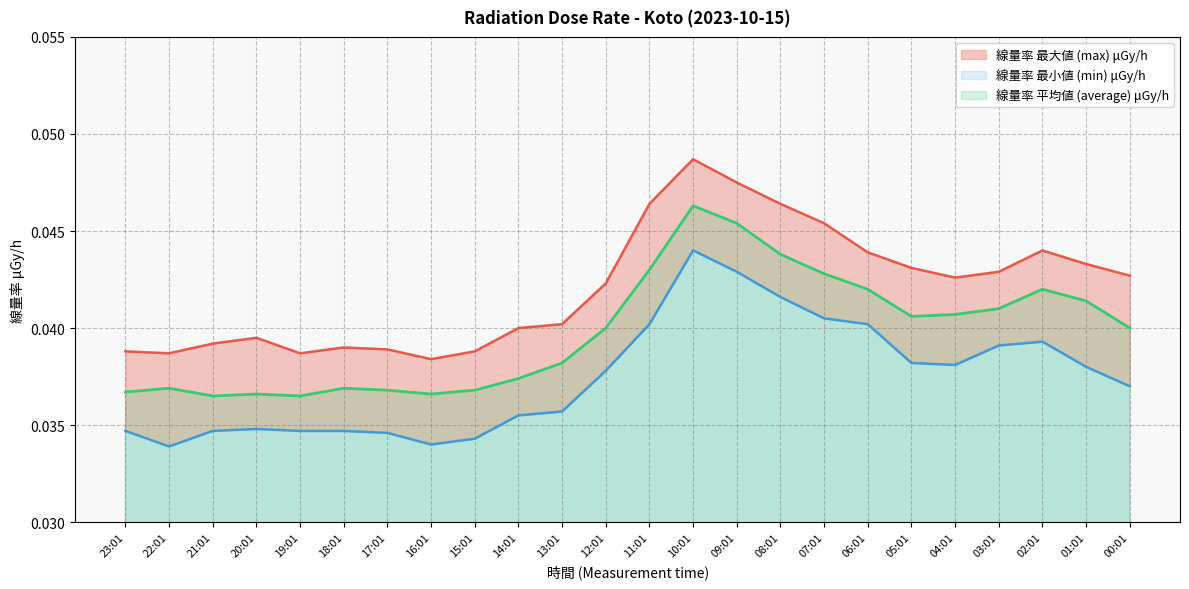

True or false: 線量率 平均値 (average) μGy/h has a value of 0.1 at 12:01.

False